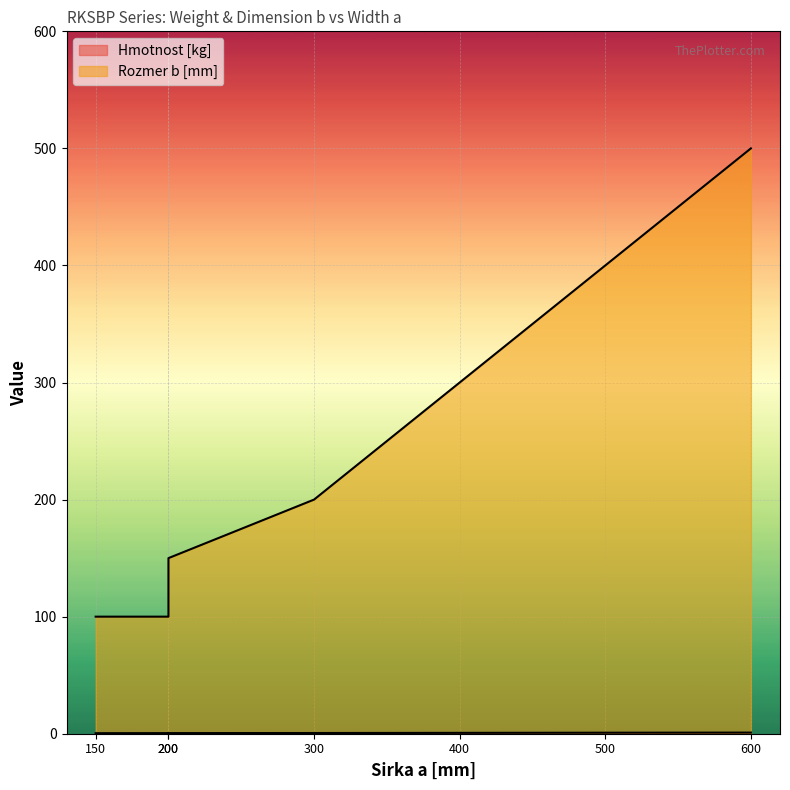

What is the difference between the maximum and minimum values in the Rozmer b [mm] series?

400.0